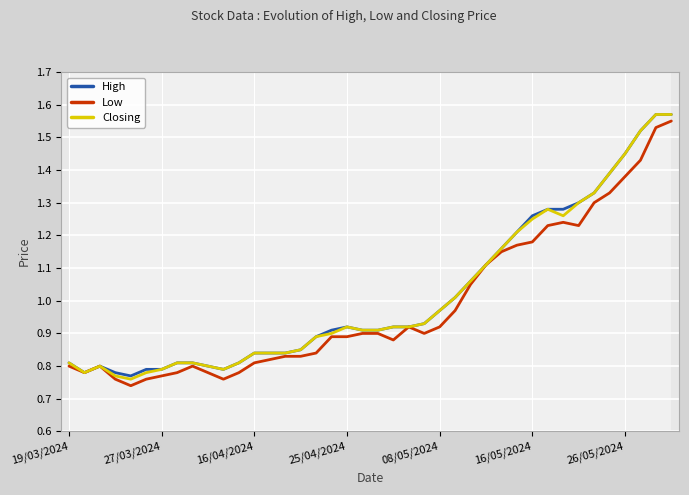

The High series shows 0.2 at 08/05/2024. True or false?

False